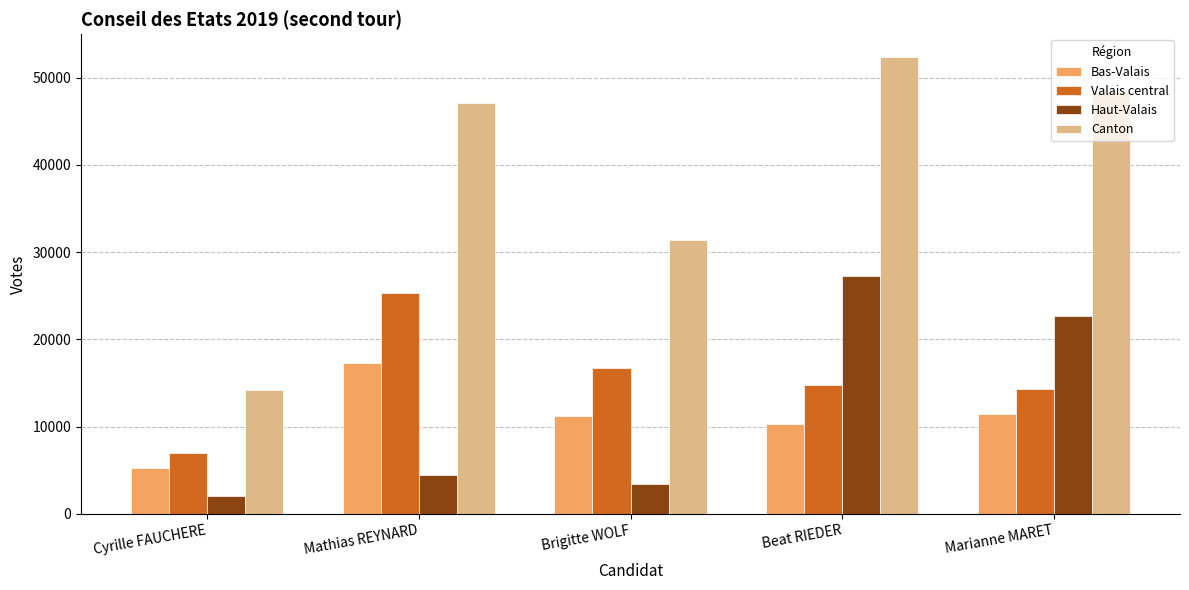

At which category is the sum across all series the highest?

Beat RIEDER